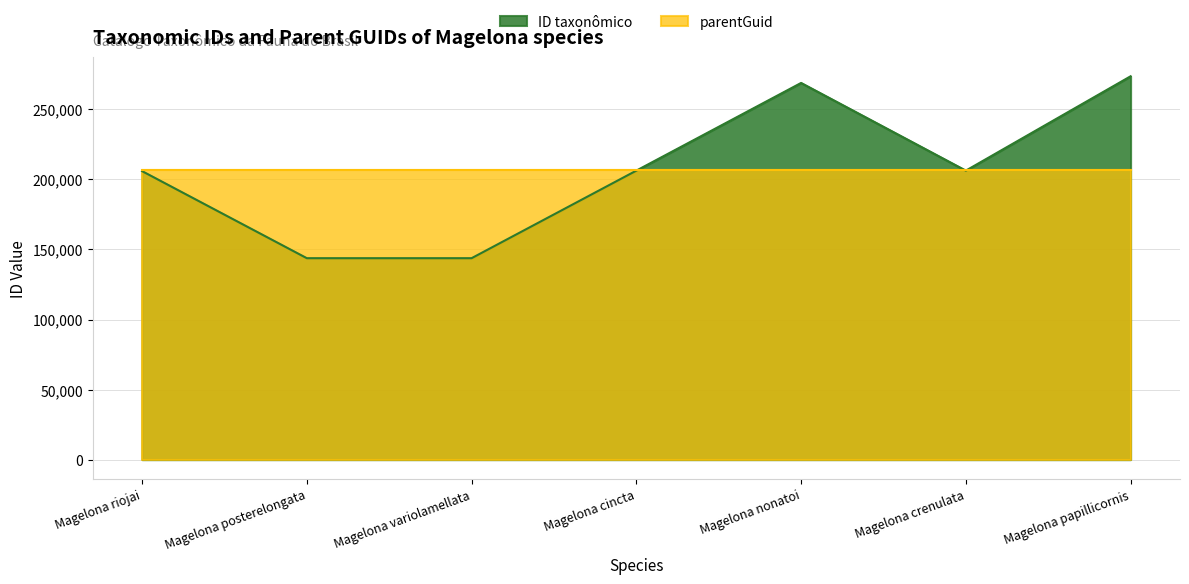

The chart shows a value of 96371 at Magelona papillicornis. True or false?

False